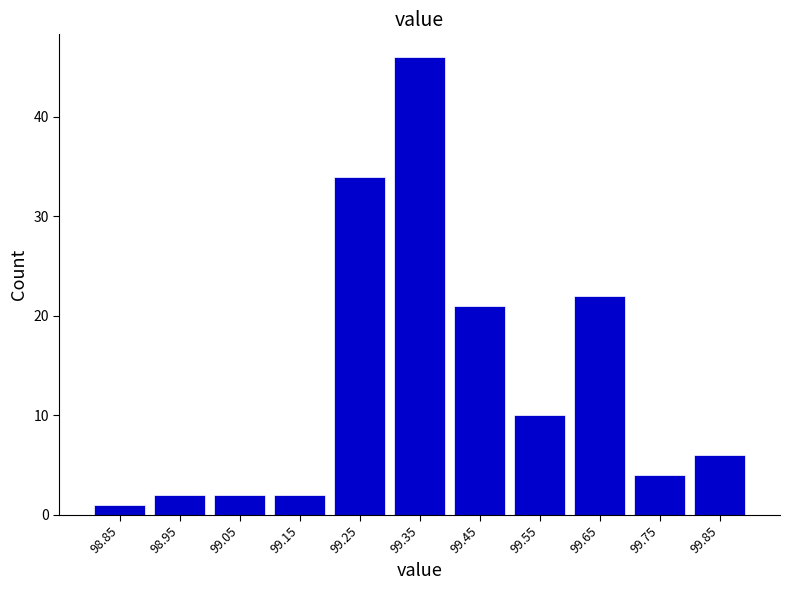

Reading left to right, transcribe this chart: for each bar, give the range it covers on the x-axis and its height. The values are not printed on the chart, so give them approximately, as read against the axis.

98.8 to 98.9: 1
98.9 to 99.0: 2
99.0 to 99.1: 2
99.1 to 99.2: 2
99.2 to 99.3: 34
99.3 to 99.4: 46
99.4 to 99.5: 21
99.5 to 99.6: 10
99.6 to 99.7: 22
99.7 to 99.8: 4
99.8 to 99.9: 6